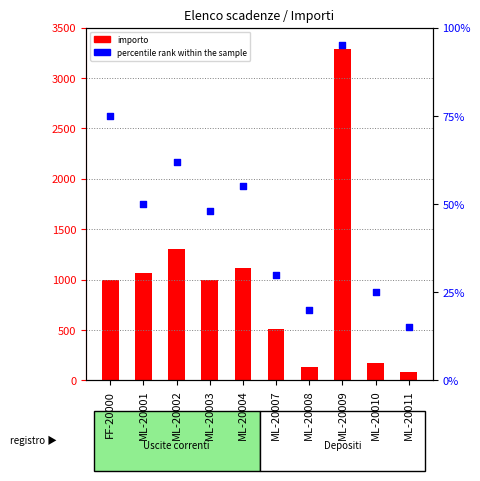

Which series contains the highest Y value?

importo